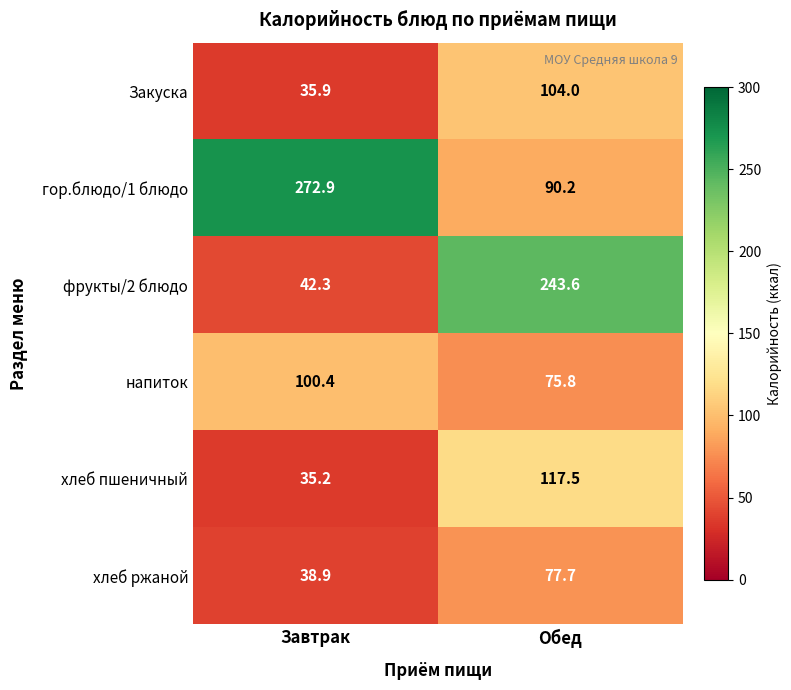

Reading right to left, transcribe all the data shown in this chart.

Закуска: Обед=104.0	Завтрак=35.9
гор.блюдо/1 блюдо: Обед=90.2	Завтрак=272.9
фрукты/2 блюдо: Обед=243.6	Завтрак=42.3
напиток: Обед=75.8	Завтрак=100.4
хлеб пшеничный: Обед=117.5	Завтрак=35.2
хлеб ржаной: Обед=77.7	Завтрак=38.9